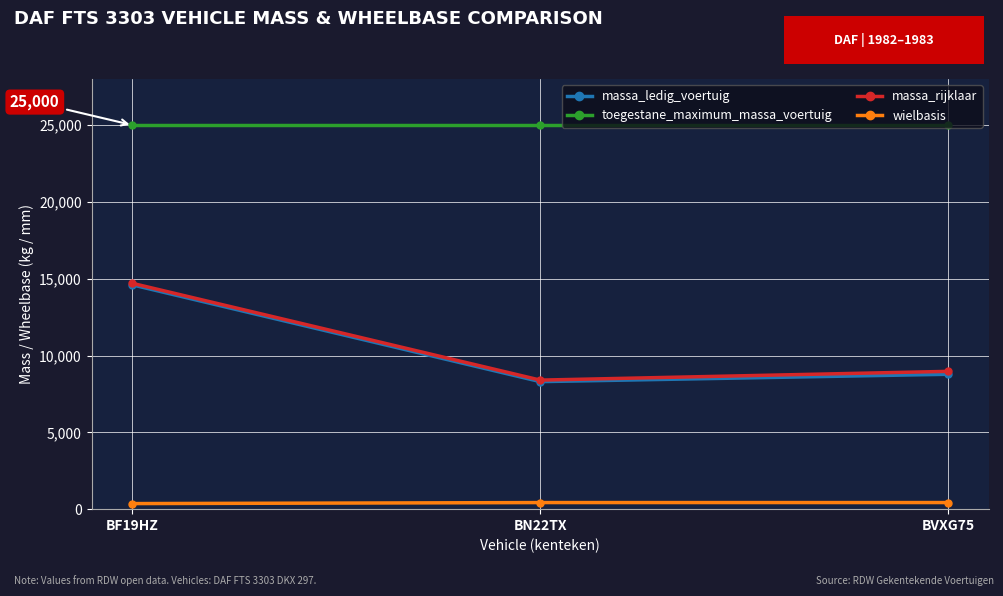

What is the greatest value displayed?

25000